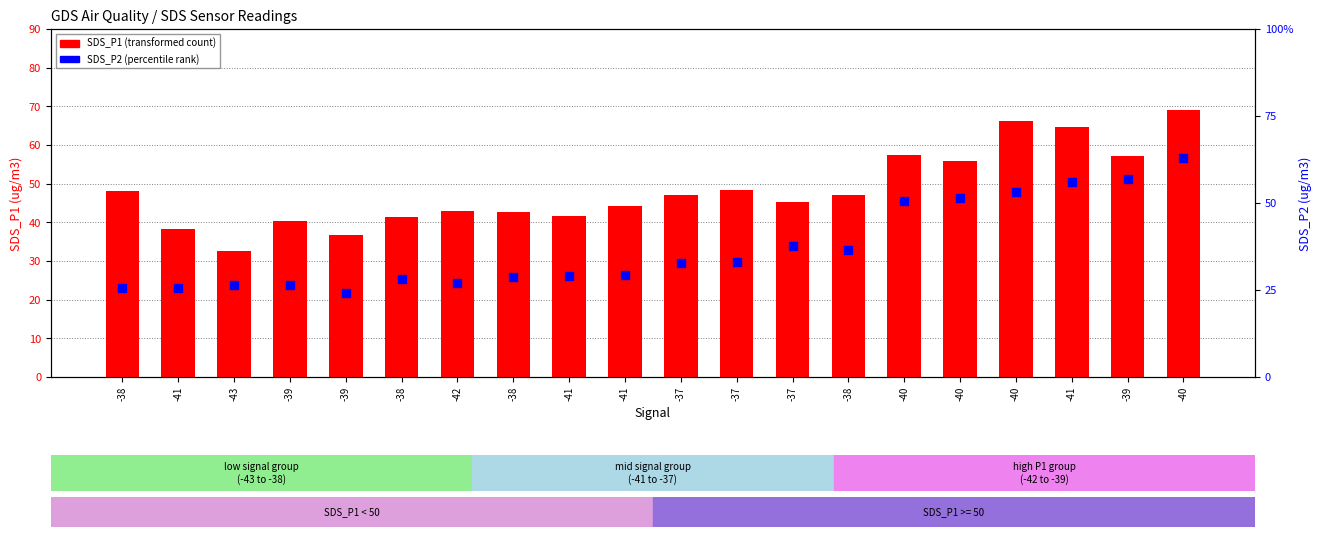

Which series reaches the maximum Y coordinate?

SDS_P1 (transformed count)